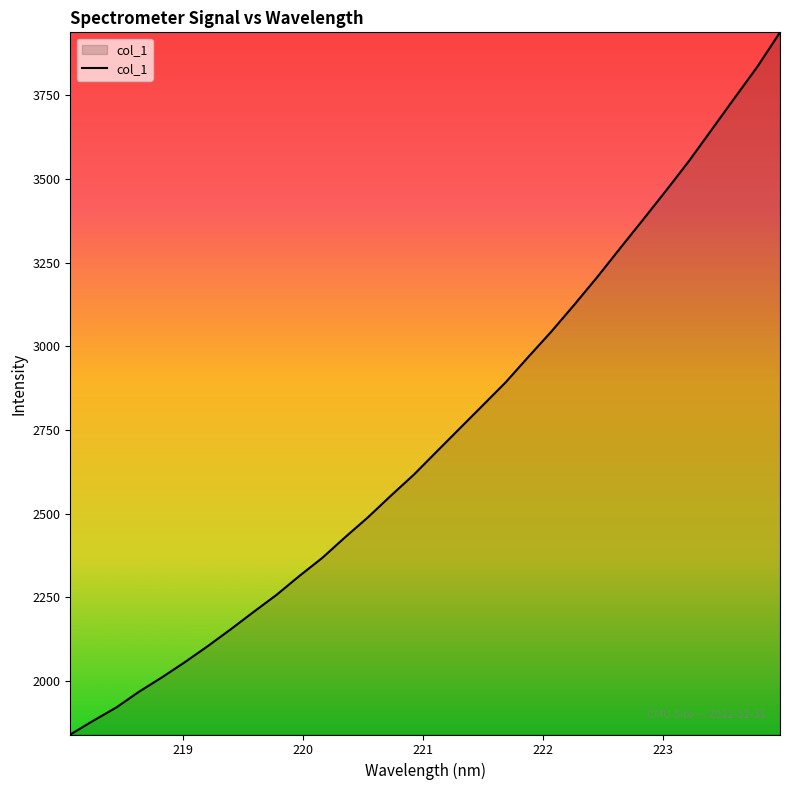

What is the difference between the maximum and minimum values?

2098.5